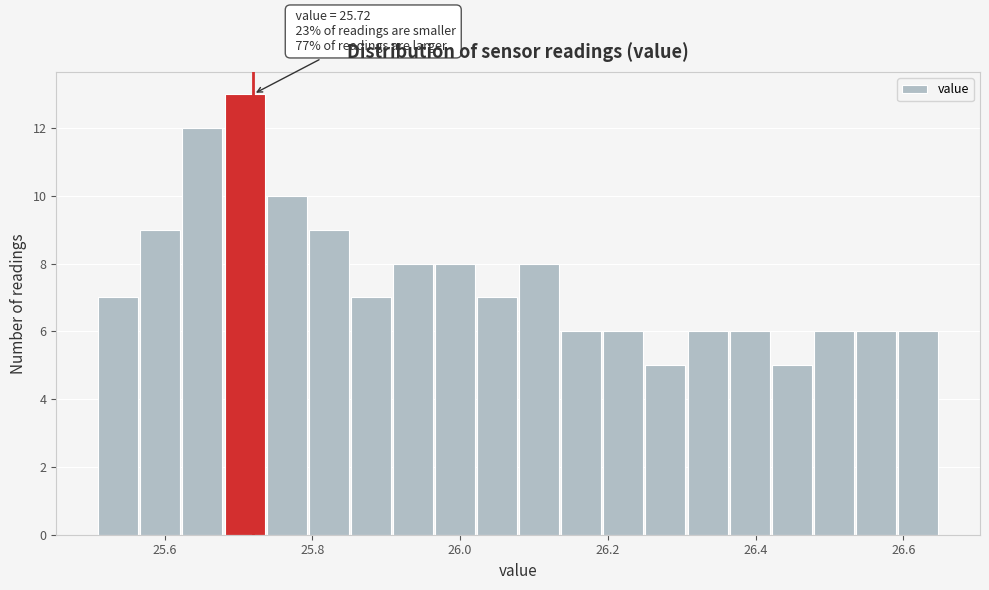

Around what value on the x-axis is the tallest bar? Give the approximate position of its centre, as read against the axis.

25.70